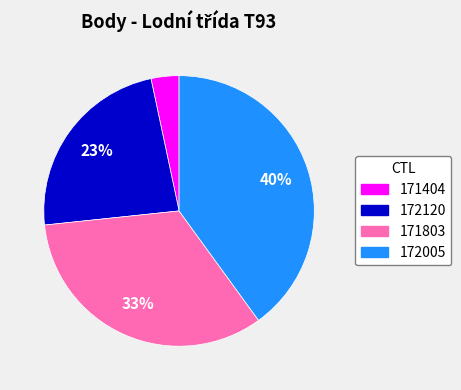

Which slice is the smallest?

171404